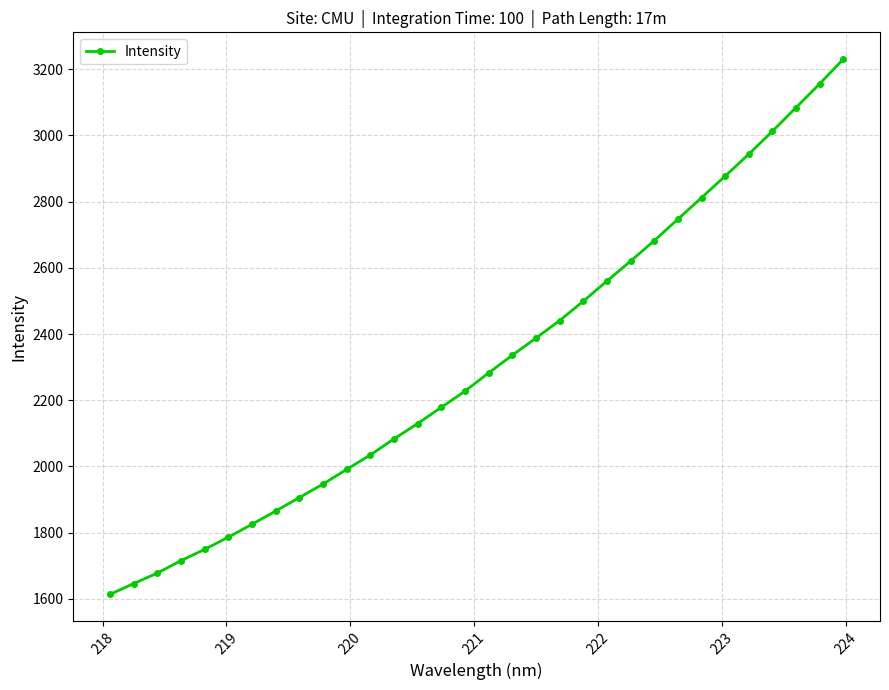

How many distinct data groups are displayed?

1